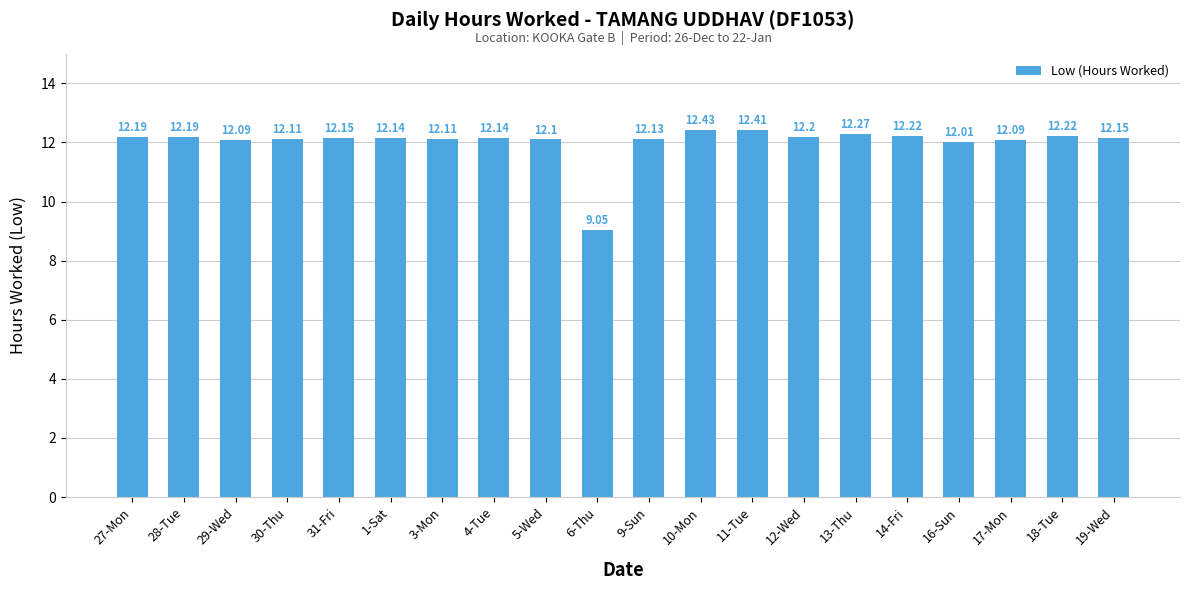

What is the label of the 8th bar from the left?

4-Tue